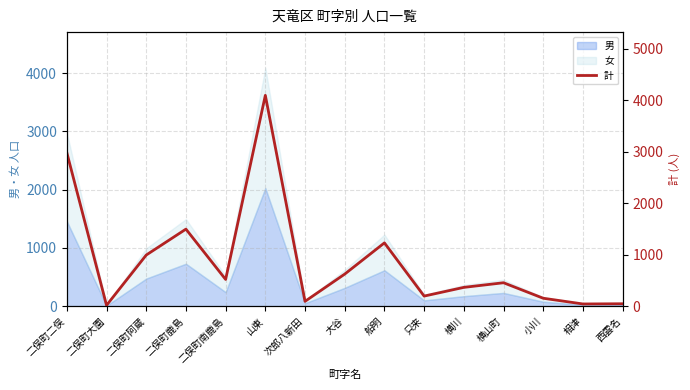

What is the difference between the maximum and minimum values?

4076